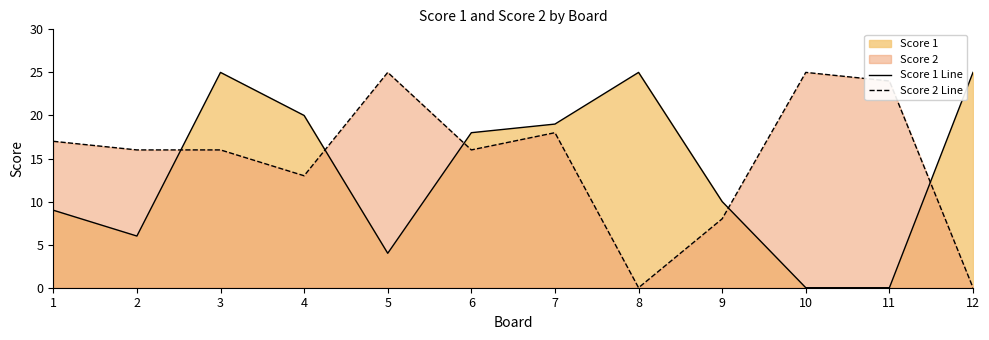

True or false: Score 1 Line and Score 2 Line intersect in this chart.

True